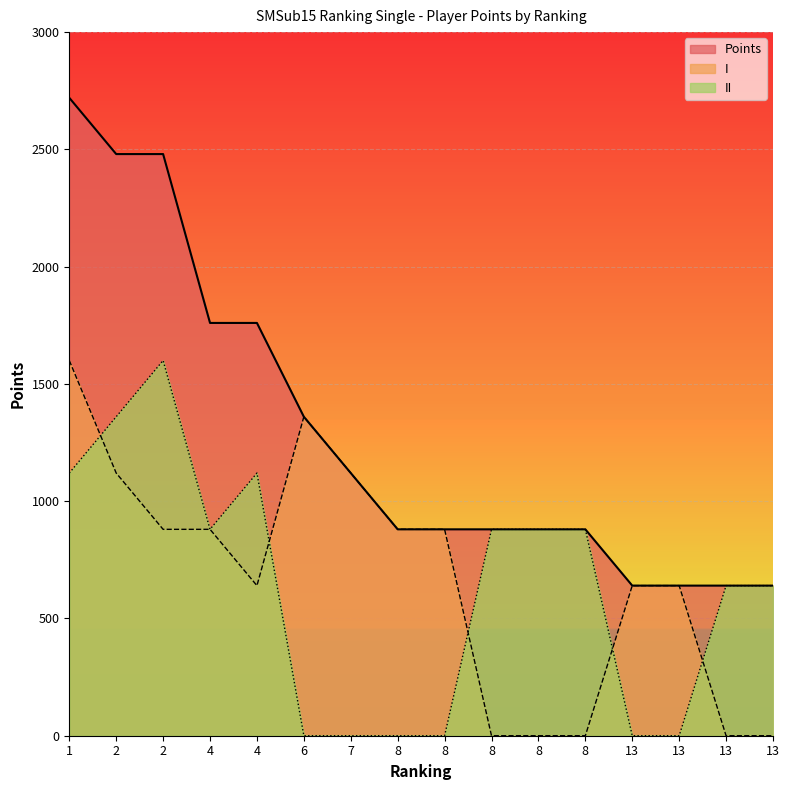

Where is the first local minimum for II?

4